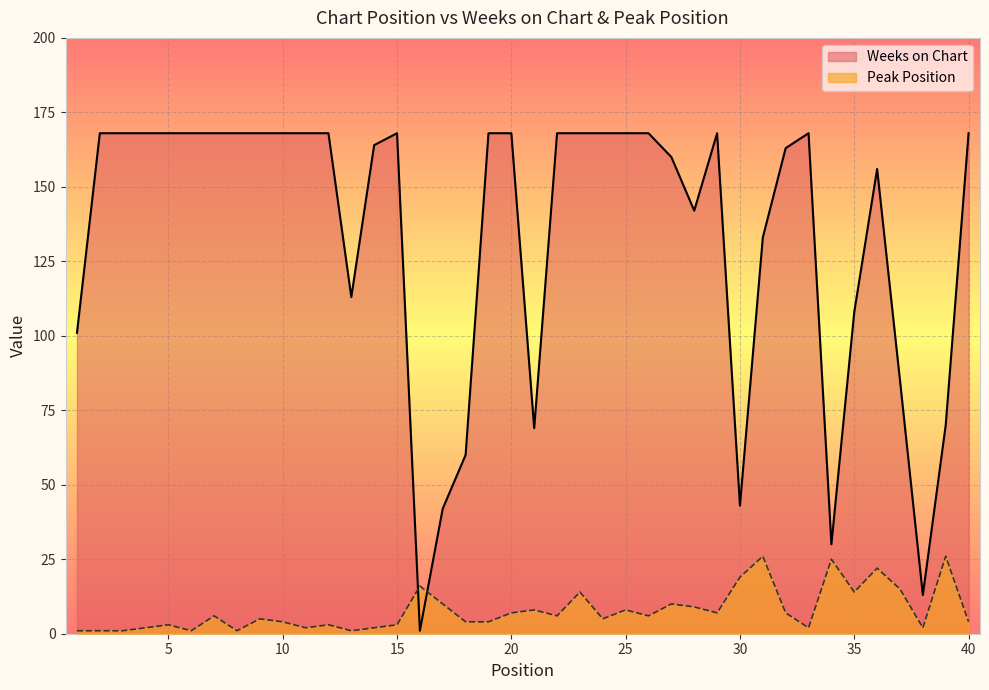

How many lines are shown in the chart?

2